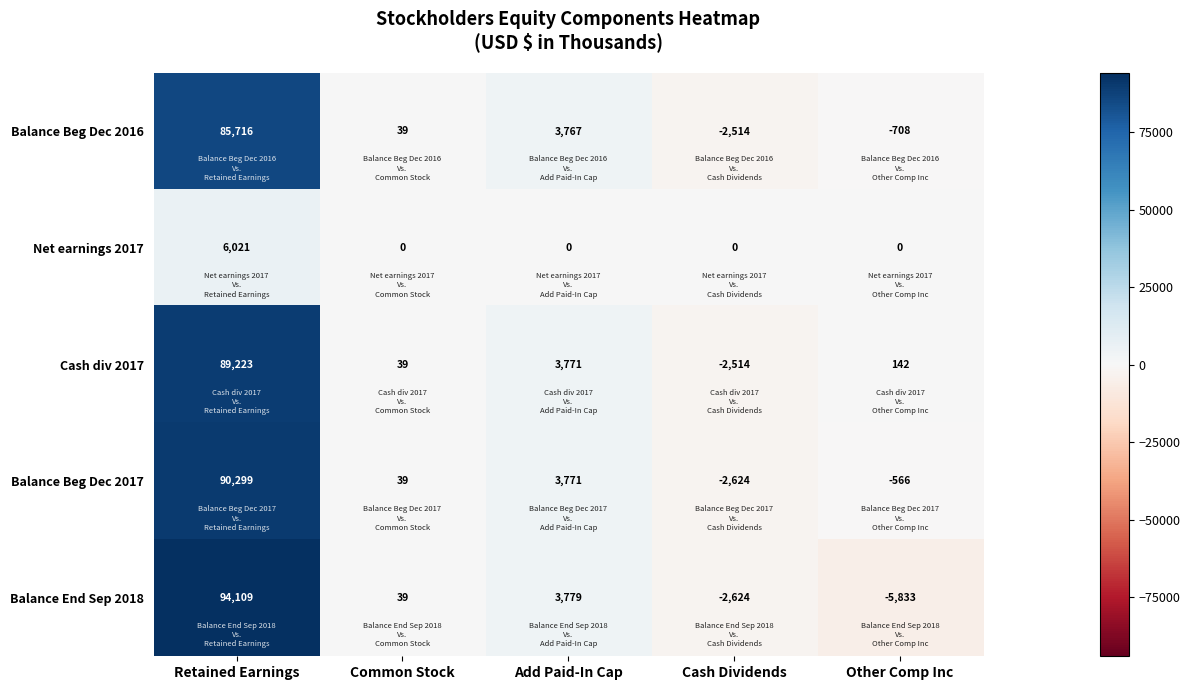

True or false: Cash div 2017 has a value of -2514 at Cash Dividends.

True